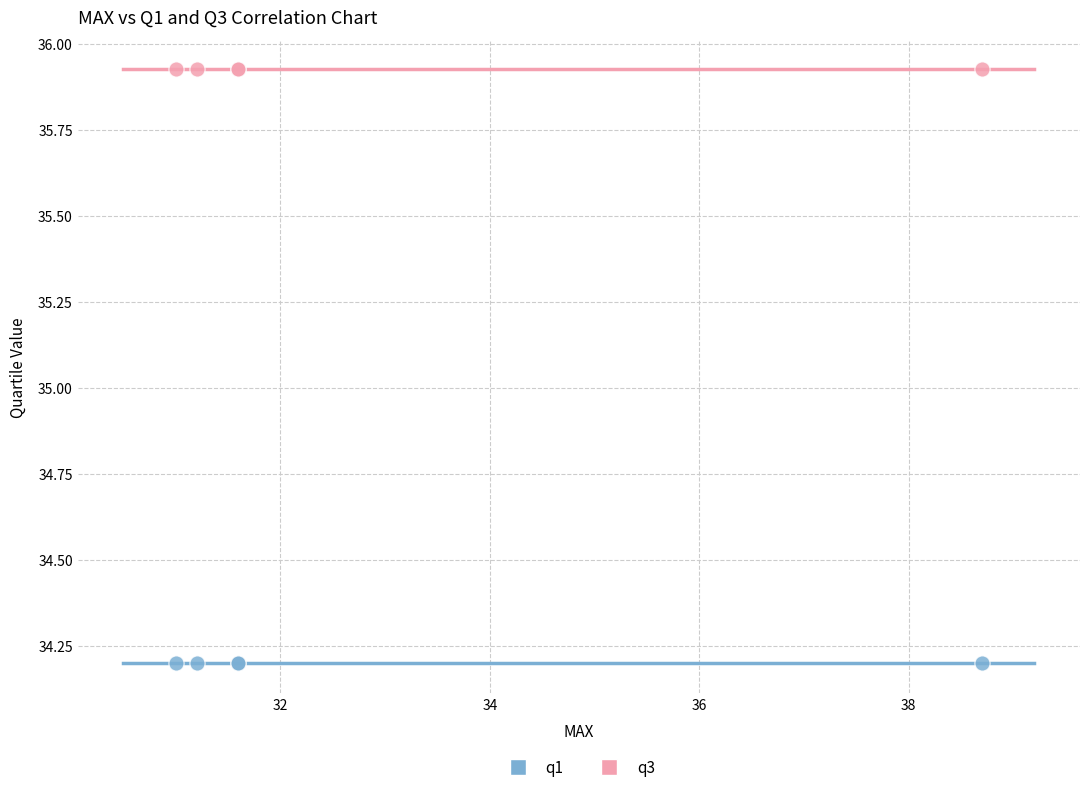

Which series reaches the minimum Y coordinate?

q1